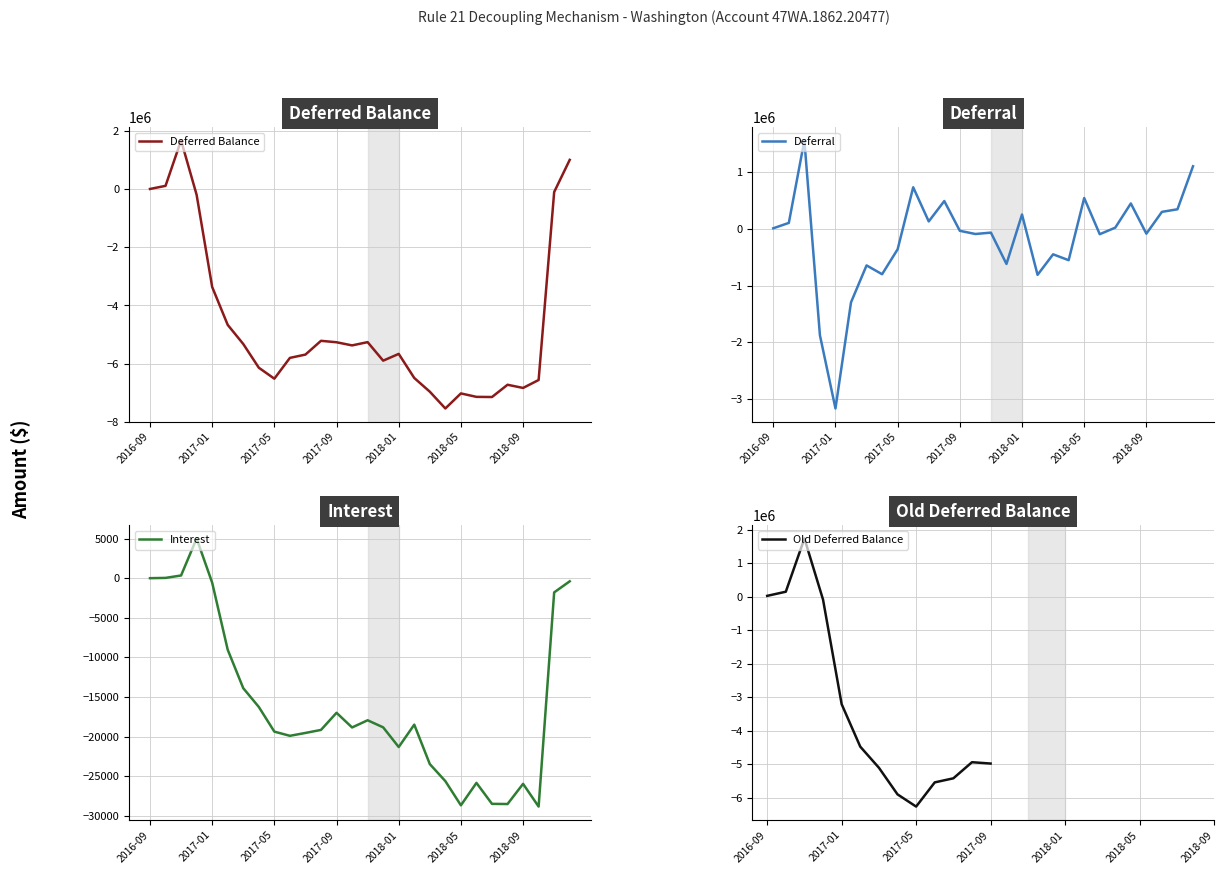

Which series has the largest range (max minus min)?

Deferred Balance